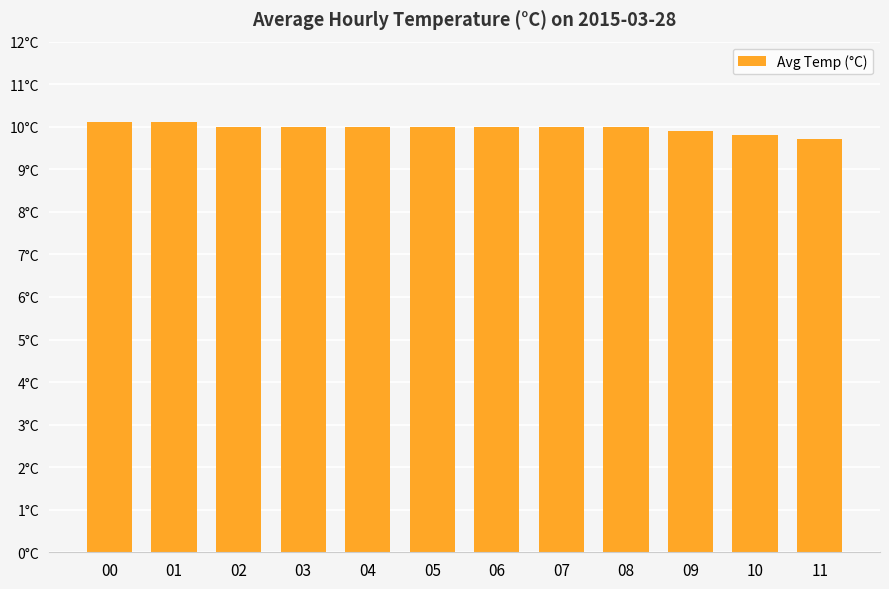

What is the greatest value displayed?

10.1